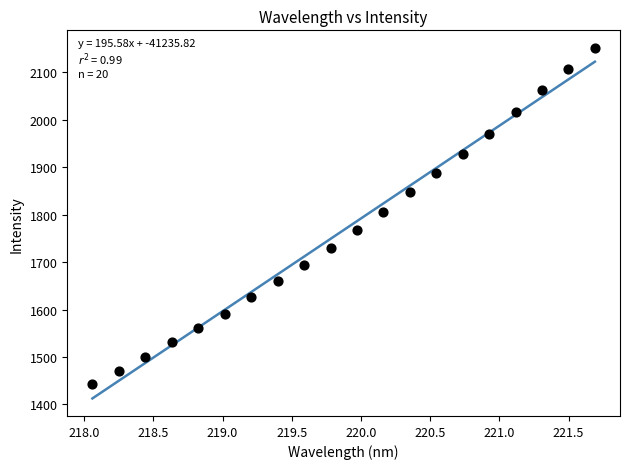

What is the range of X values (max minus min)?

3.6